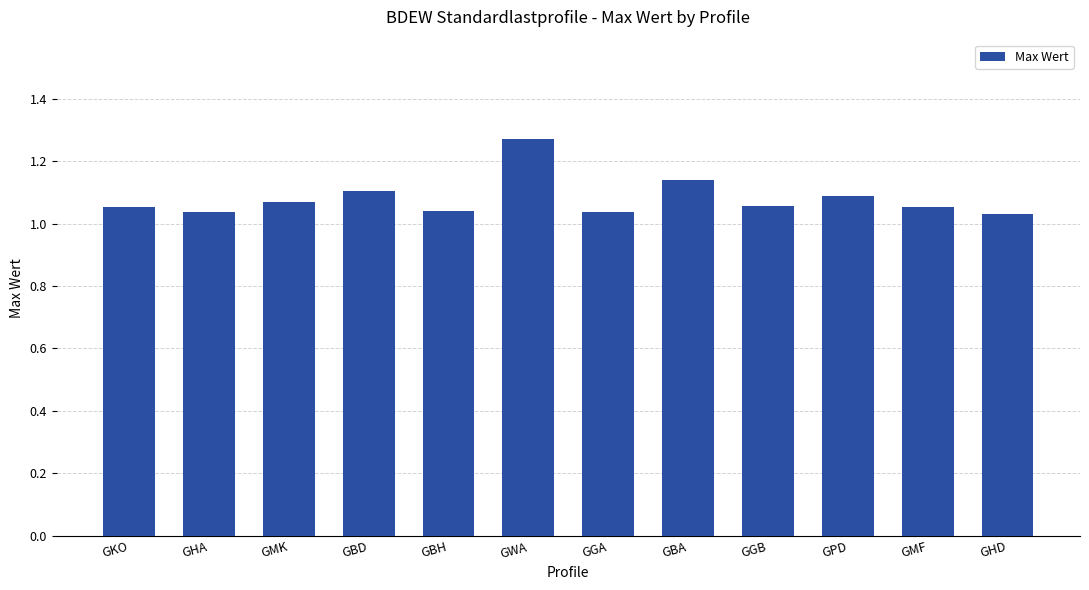

Which category has the highest value across all series?

GWA